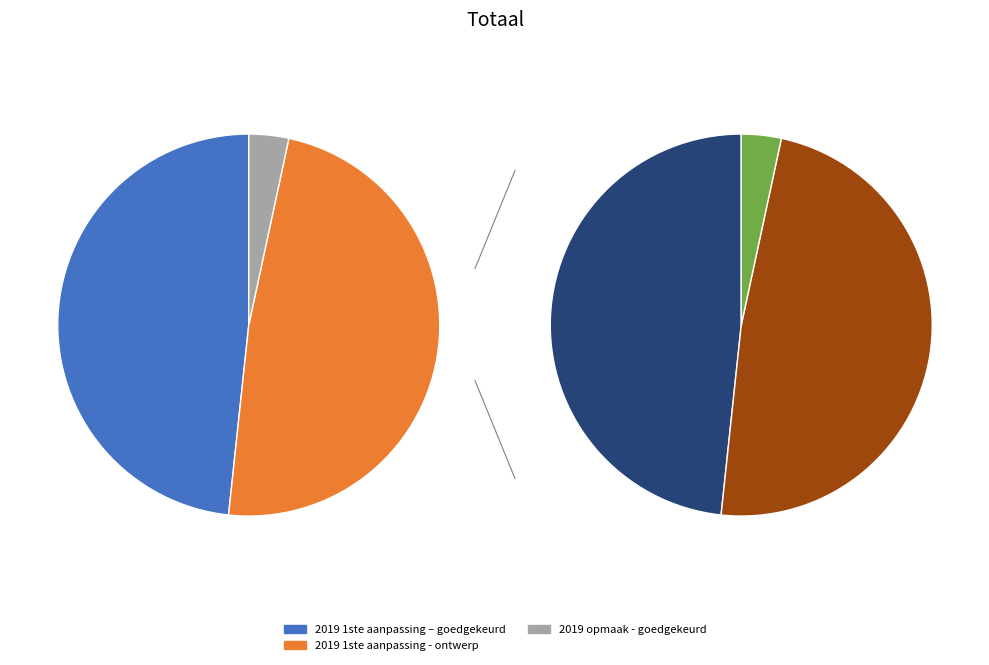

What percentage is the 2019 opmaak - goedgekeurd slice, to the nearest percent?

3%